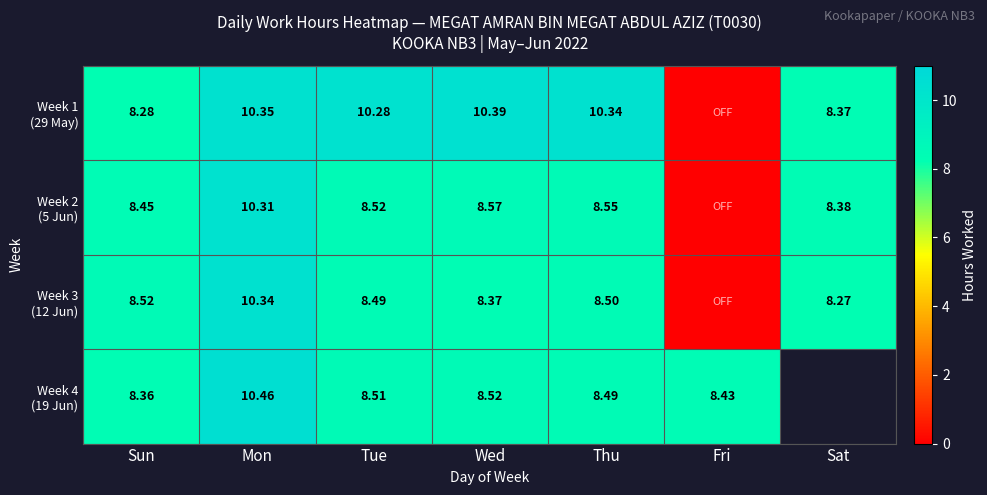

What is the maximum value for Week 2 (5 Jun)?

10.3